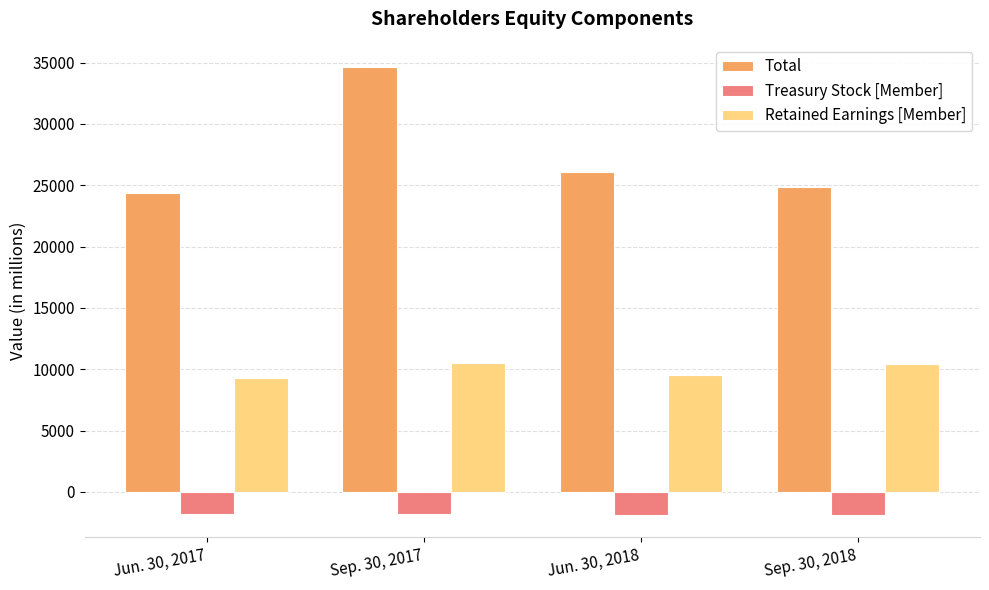

The value of Total at Jun. 30, 2018 is 11277. True or false?

False